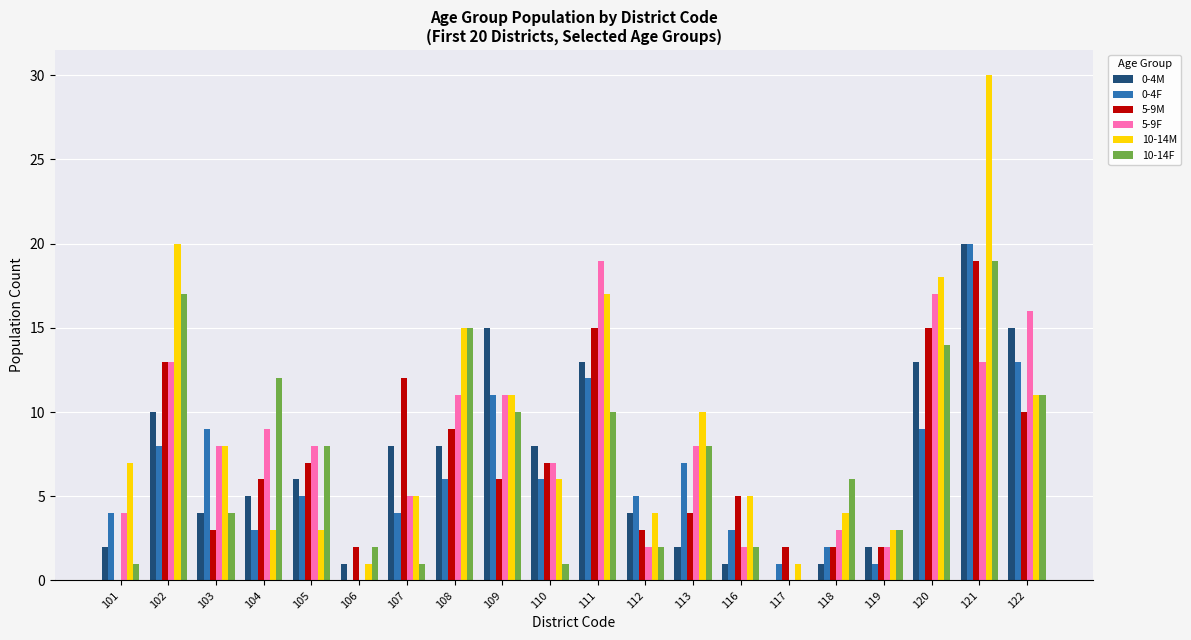

Where is 10-14M nearest to the value 15?

108